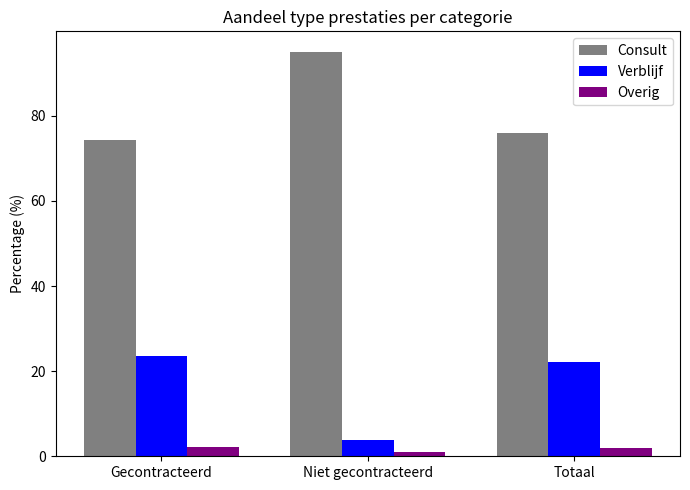

What is the difference between the highest and lowest values at Totaal?

73.9